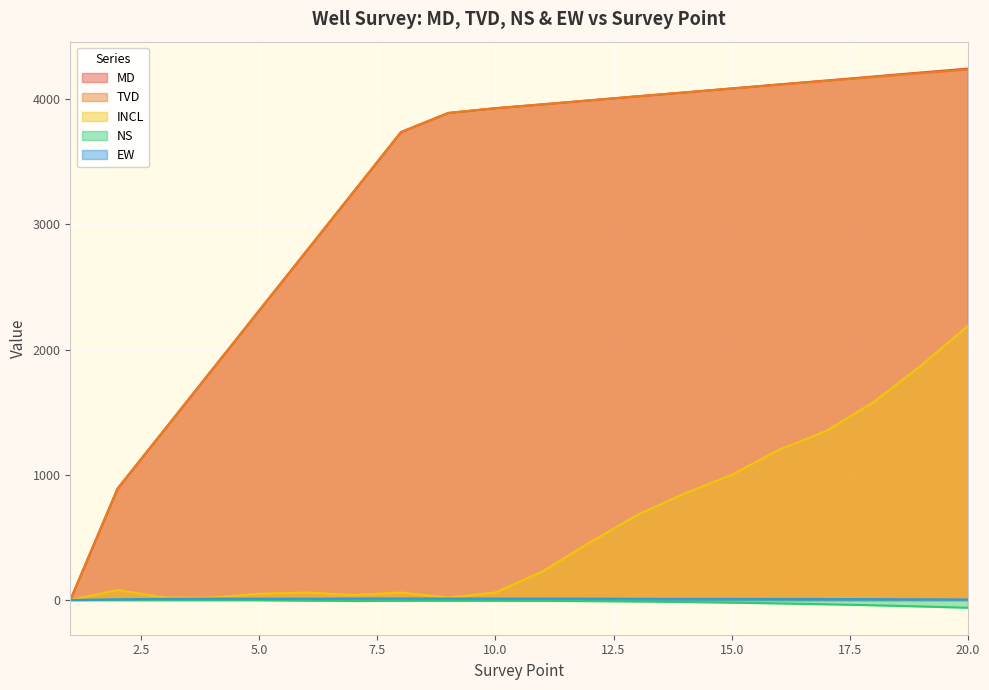

True or false: INCL has a value of 106.1 at 8.

False